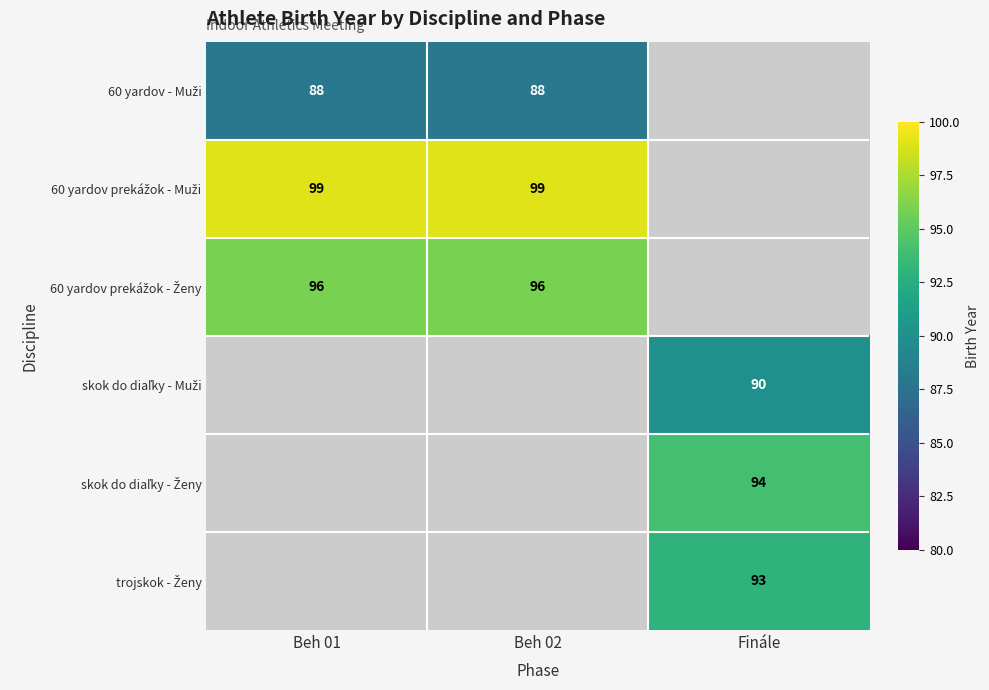

Which series has the largest range (max minus min)?

60 yardov - Muži